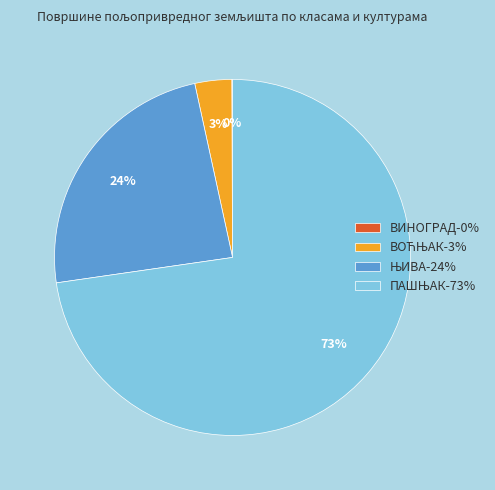

Does any single category account for the majority?

Yes